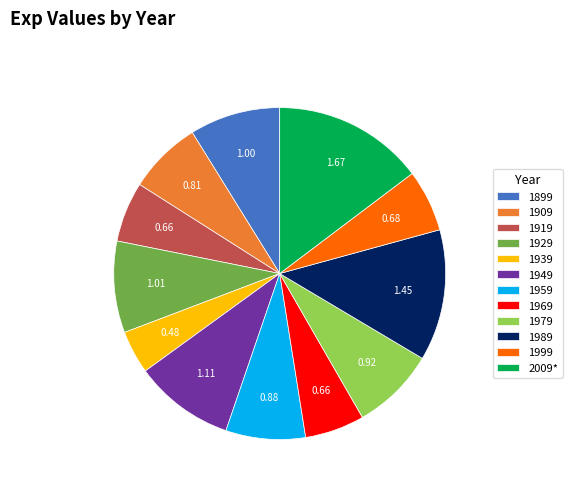

Is the sum of 1999 and 1979 greater than half?

No